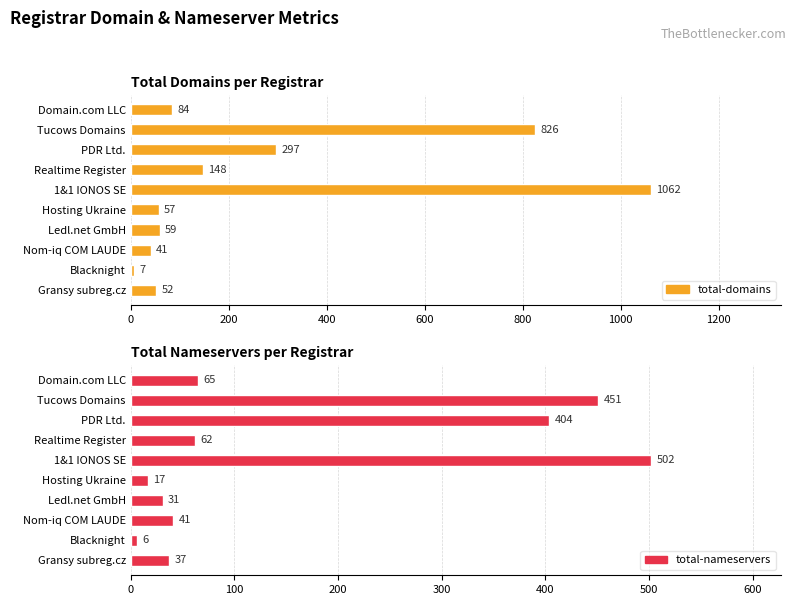

Count the number of data series in this chart.

2